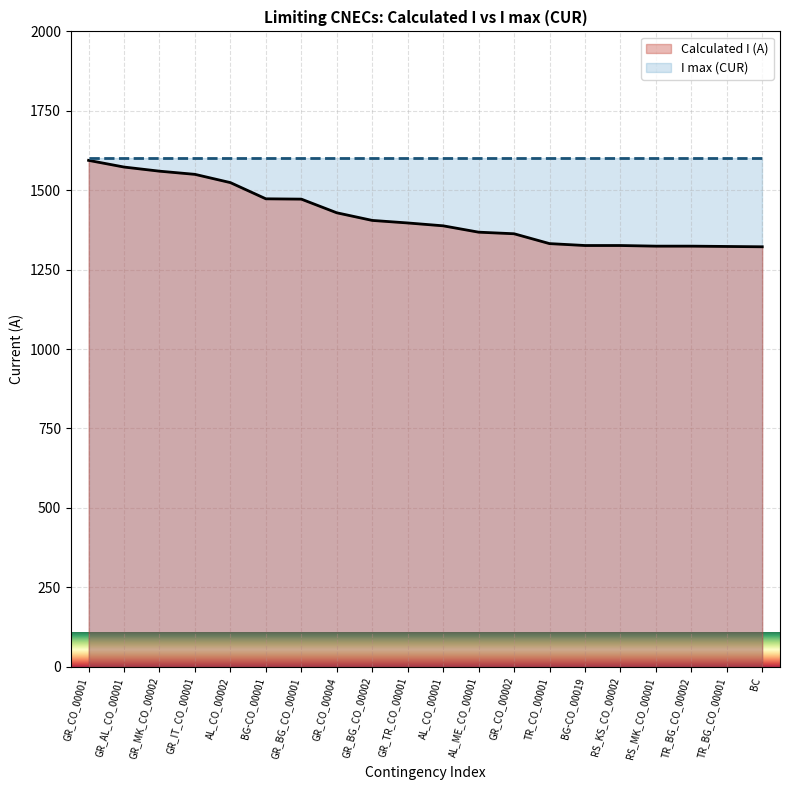

How many values in the Calculated I (A) series are below 1397?

10